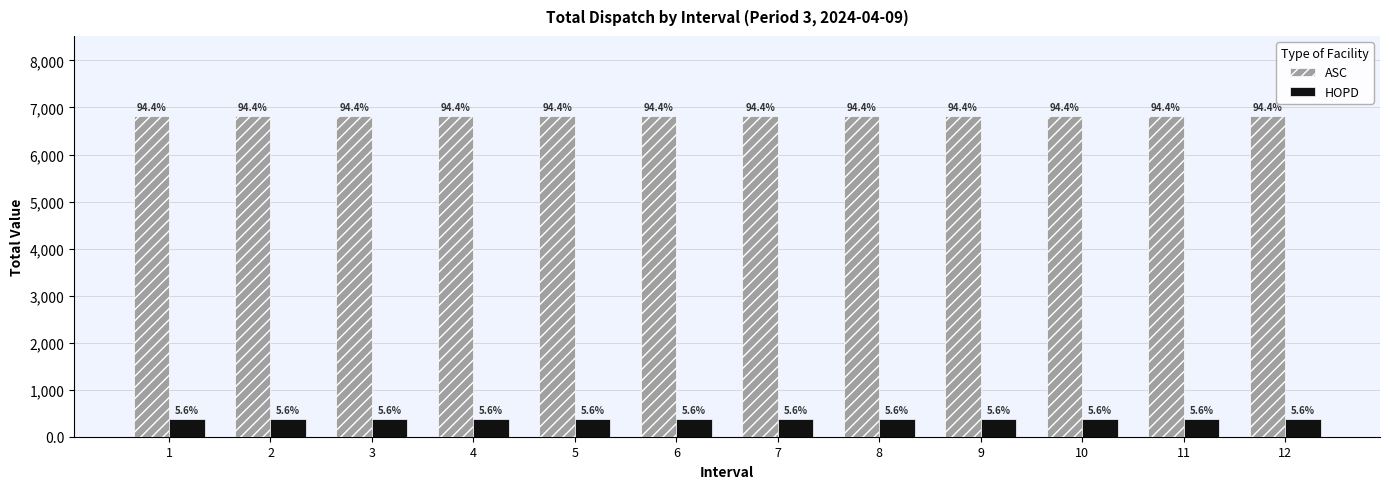

Which series has the largest range (max minus min)?

ASC